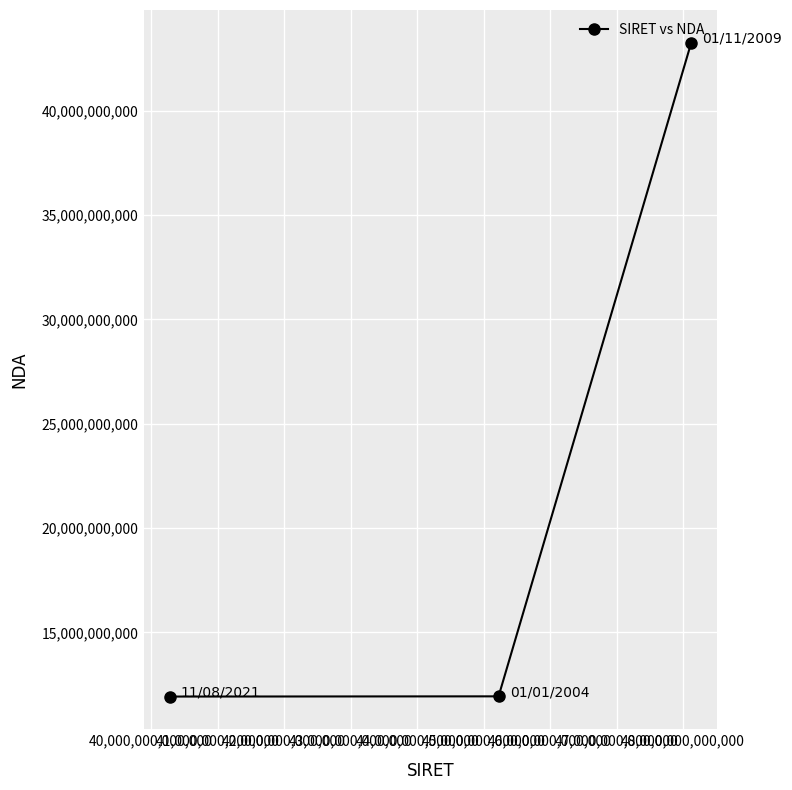

What is the value of the 2nd point from the left?

11940740494